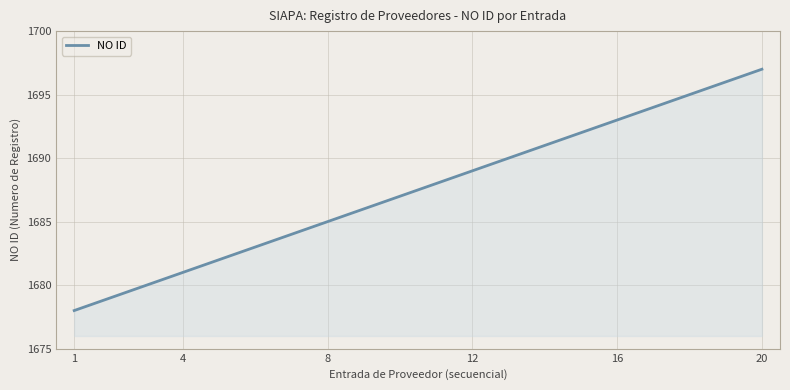

What is the sum of all values?

506250.0